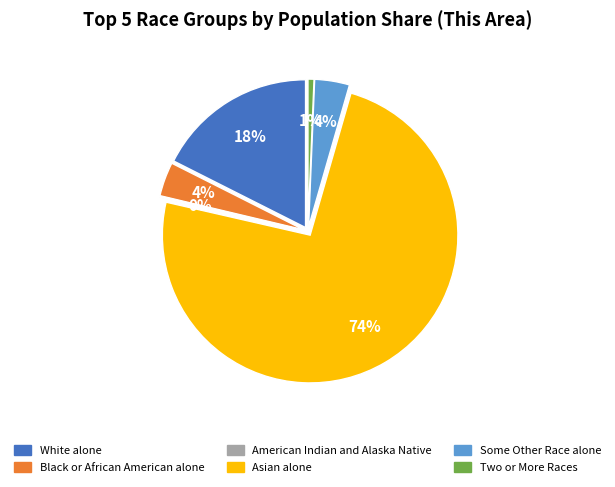

Rank the categories by value from lowest to highest.

American Indian and Alaska Native, Two or More Races, Black or African American alone, Some Other Race alone, White alone, Asian alone